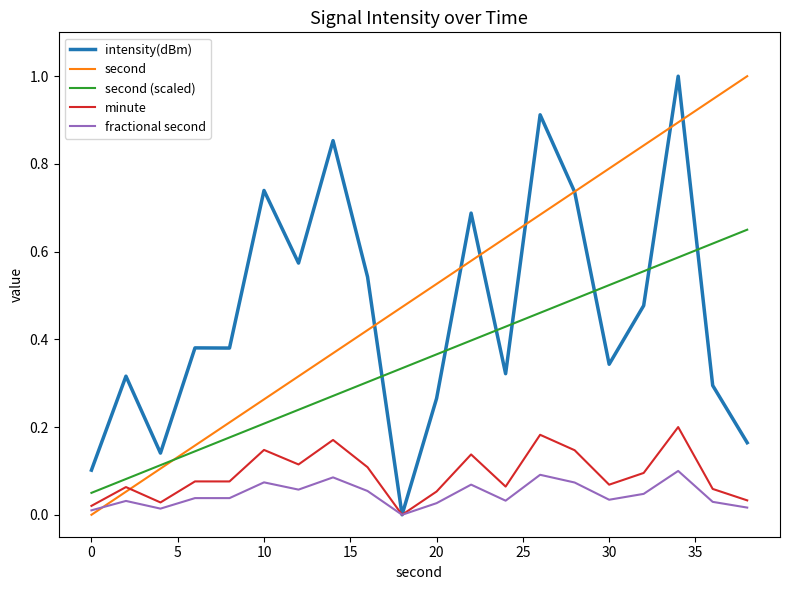

What is the maximum value shown in the chart?

1.0